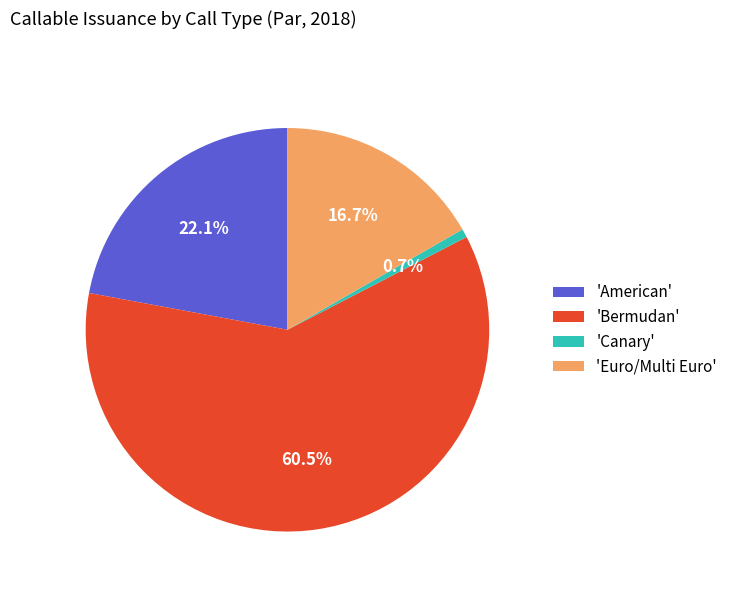

How many segments does this pie chart have?

4